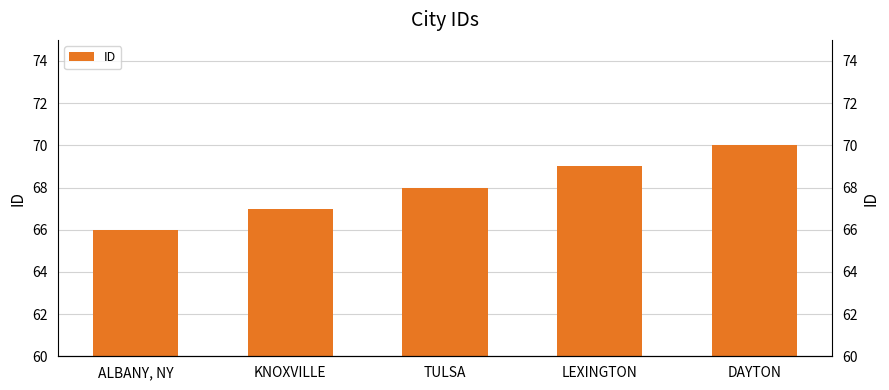

What is the value of the 5th bar from the left?

70